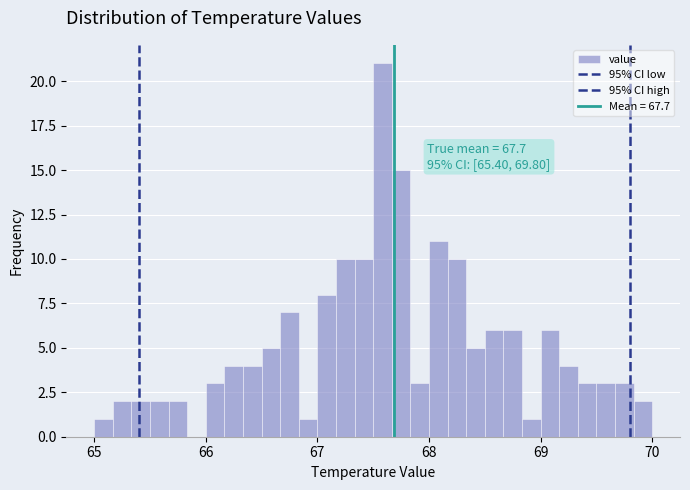

Read against the x-axis, roughly where is the centre of the tallest bar?

67.6